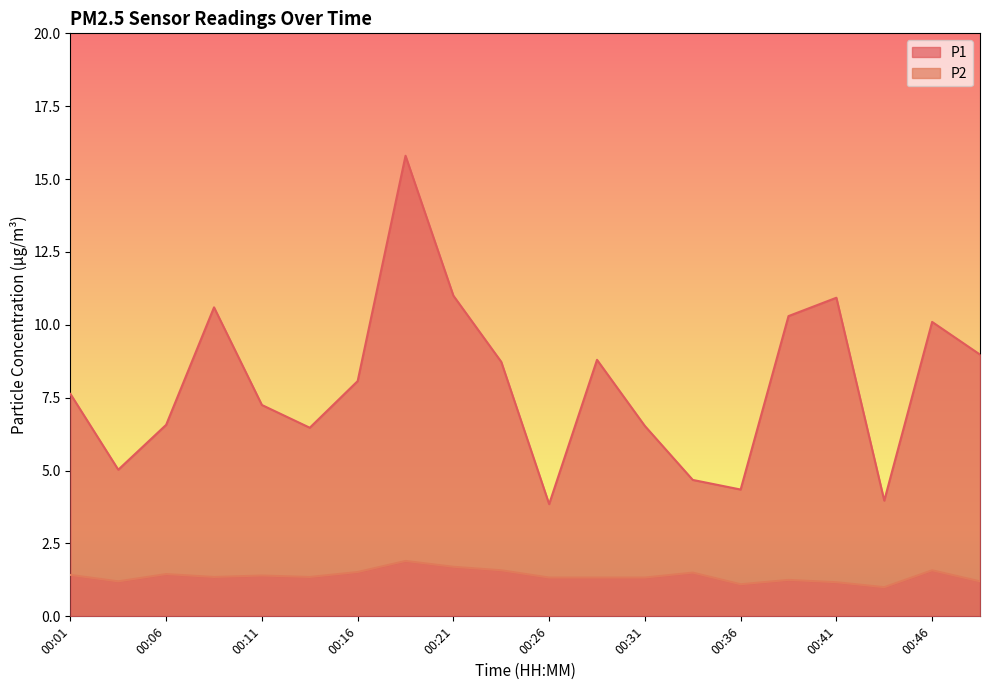

What is the total value across all series at 00:18?

17.7